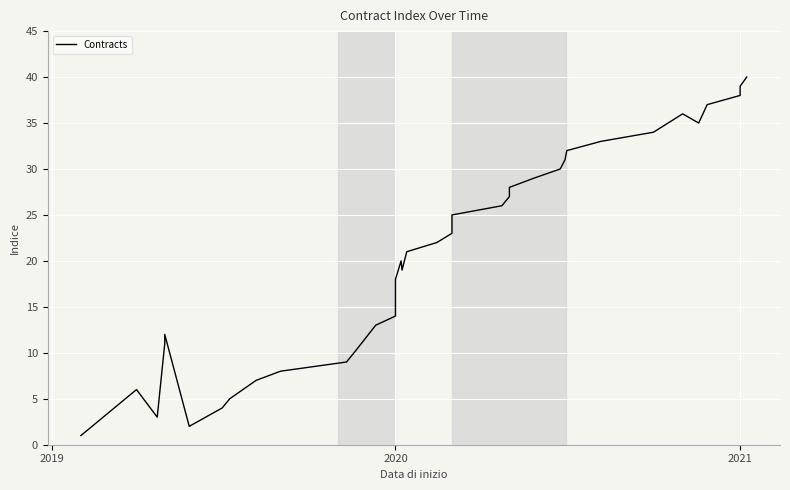

How many lines are shown in the chart?

1